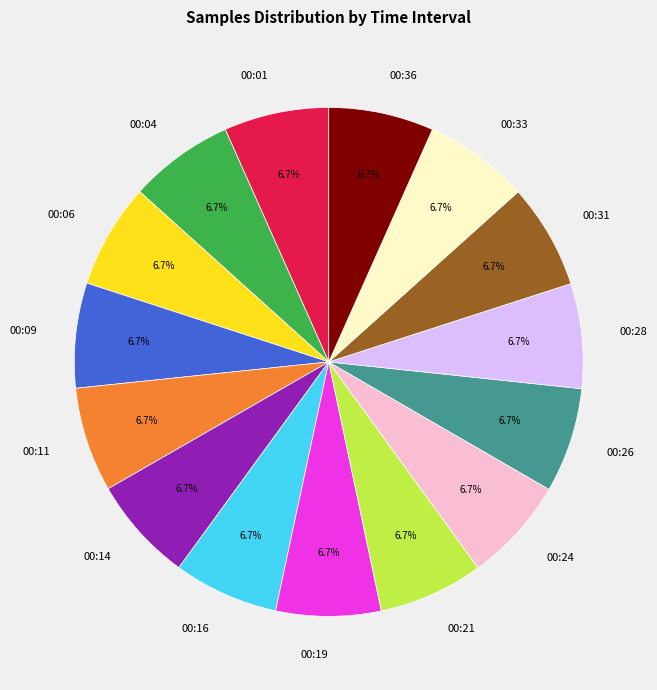

Is there a majority slice in this chart?

No